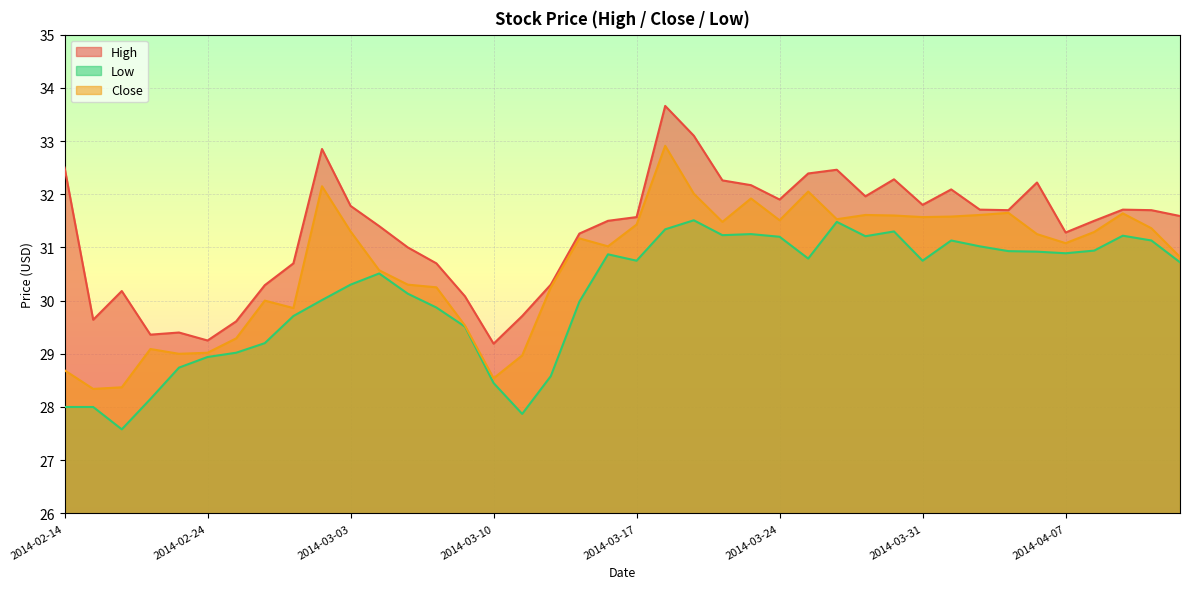

In High, how many points are higher than both neighbors (excluding endpoints)?

9